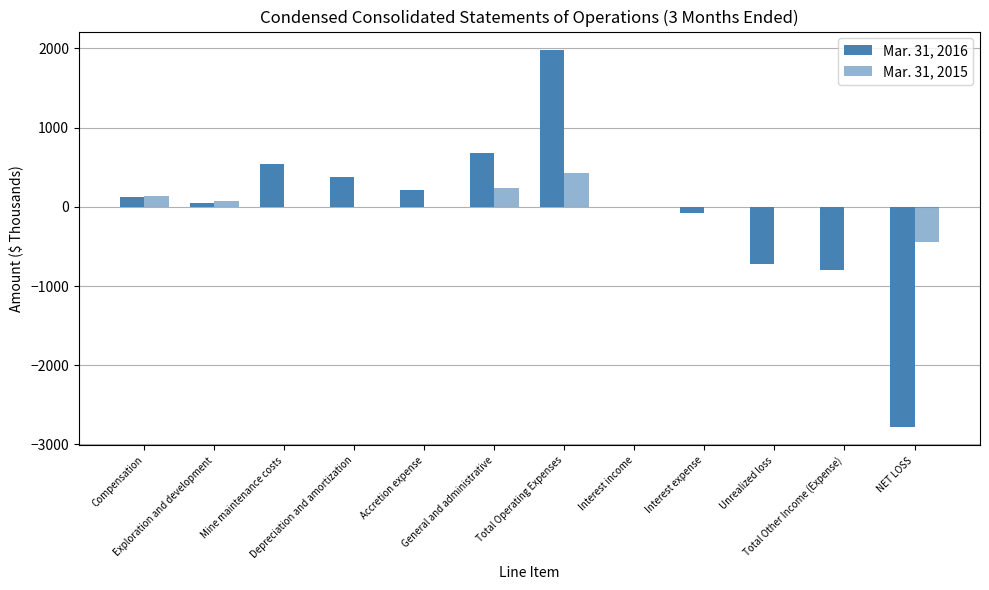

How many distinct data groups are displayed?

2